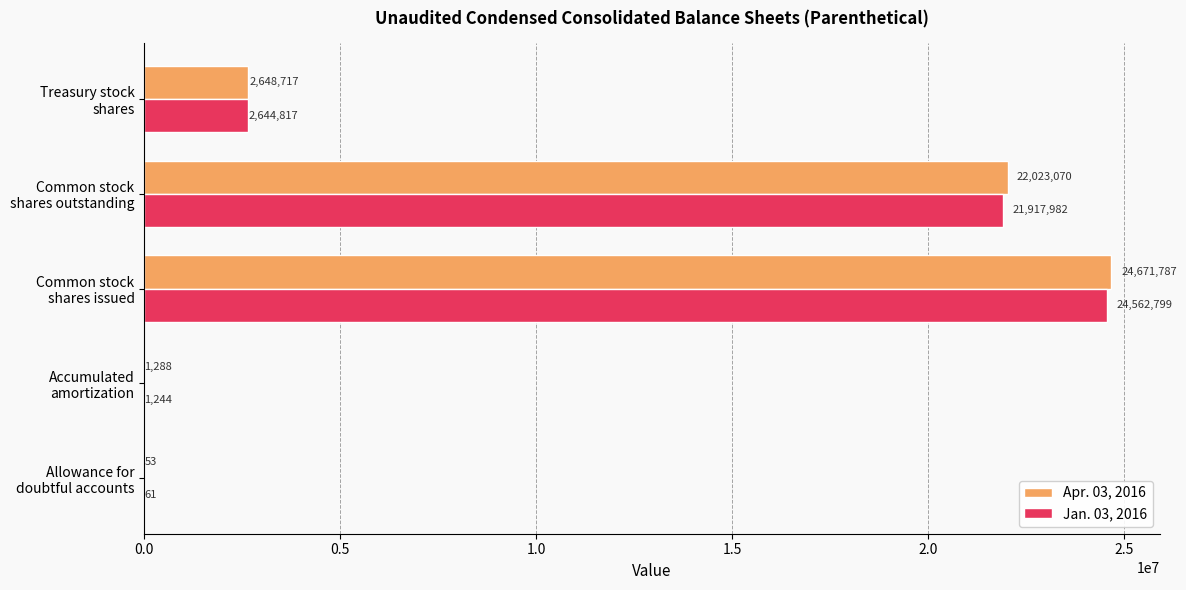

What is the greatest value displayed?

24671787